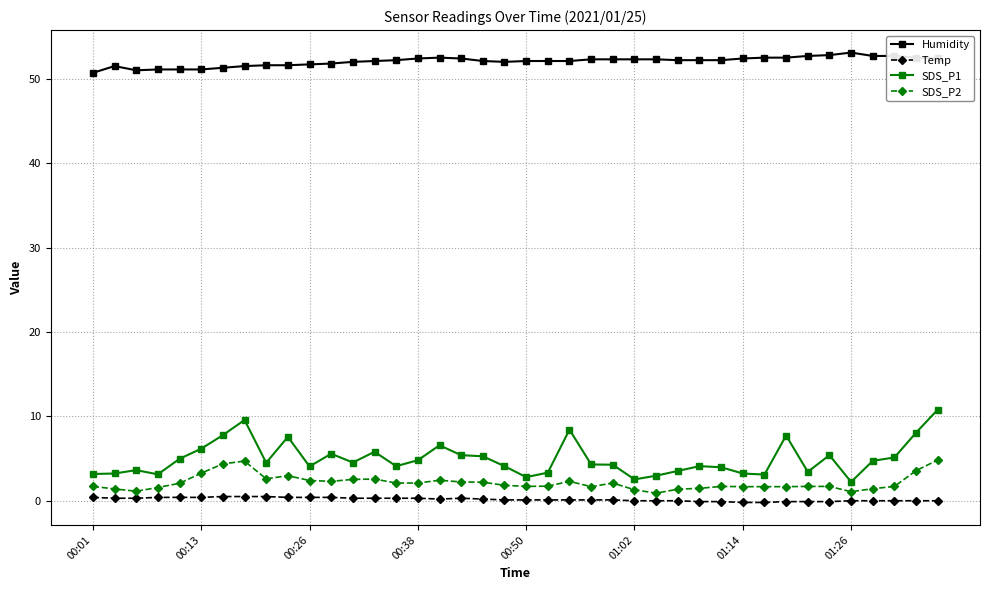

Which series has the widest spread of values?

SDS_P1